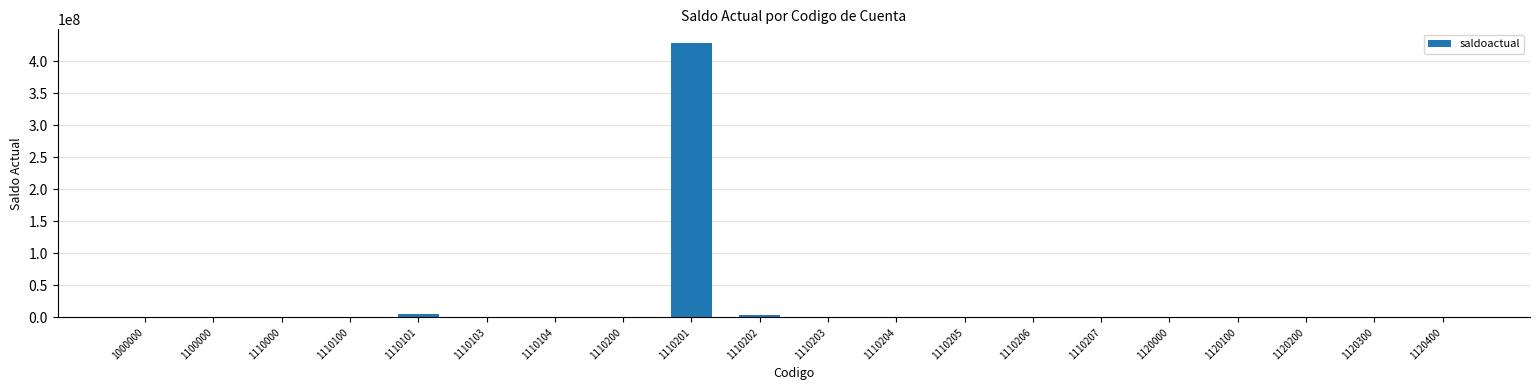

Is it true that the value at 1120400 is -232229469.5?

False